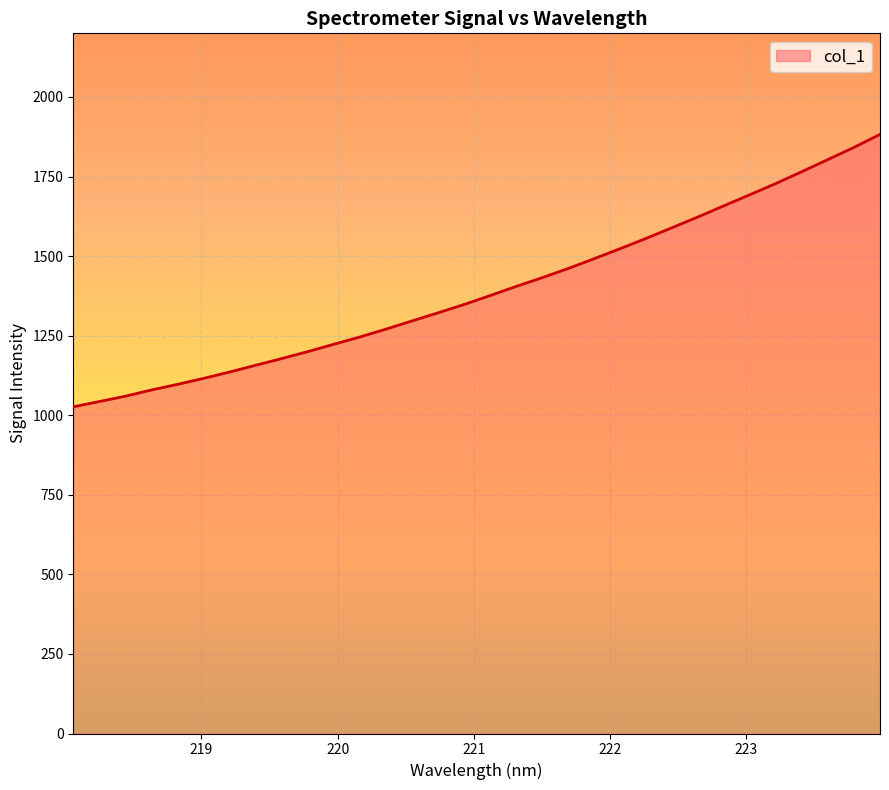

What is the smallest value displayed?

1026.5